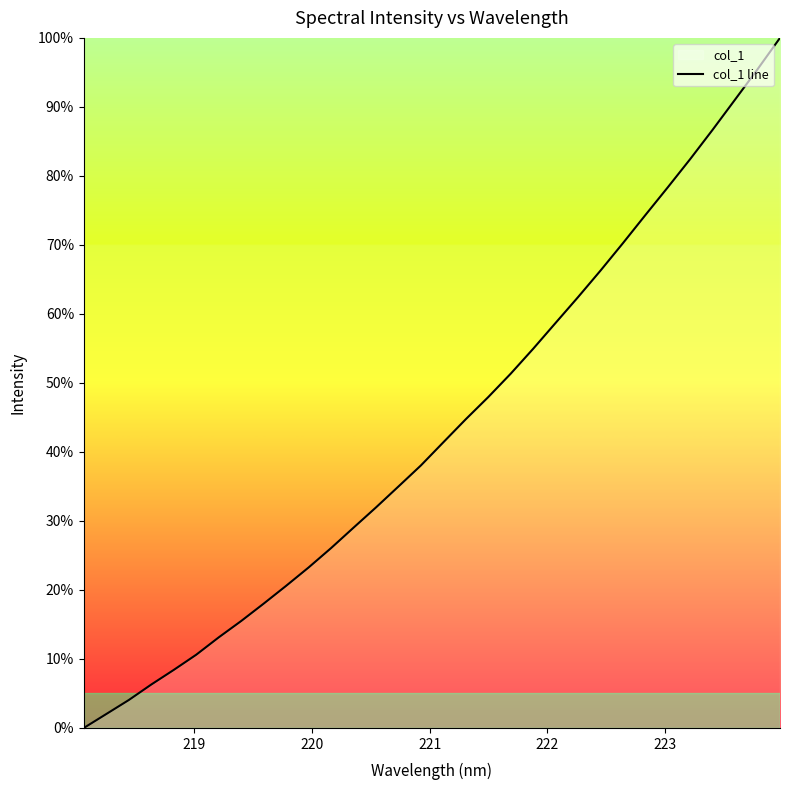

How many data points are above 0?

31